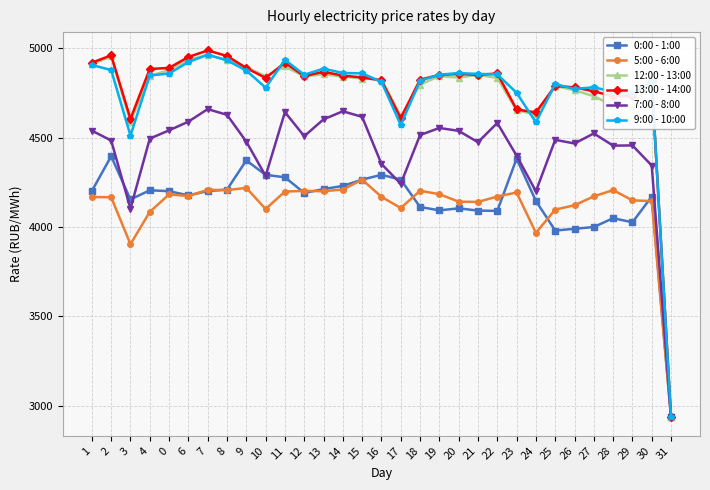

At which category is the sum across all series the highest?

7